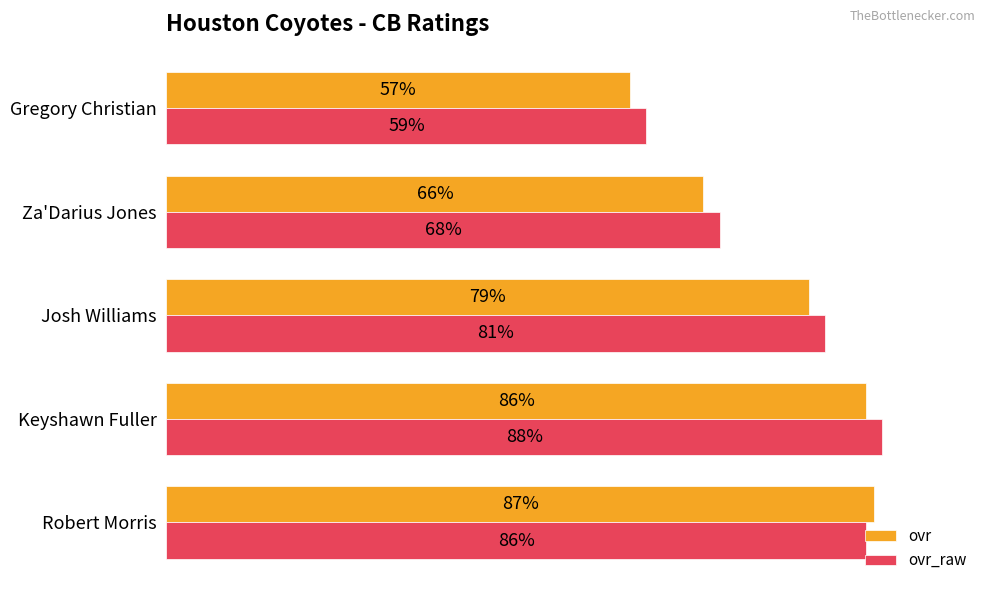

At which category is the sum across all series the highest?

Keyshawn Fuller